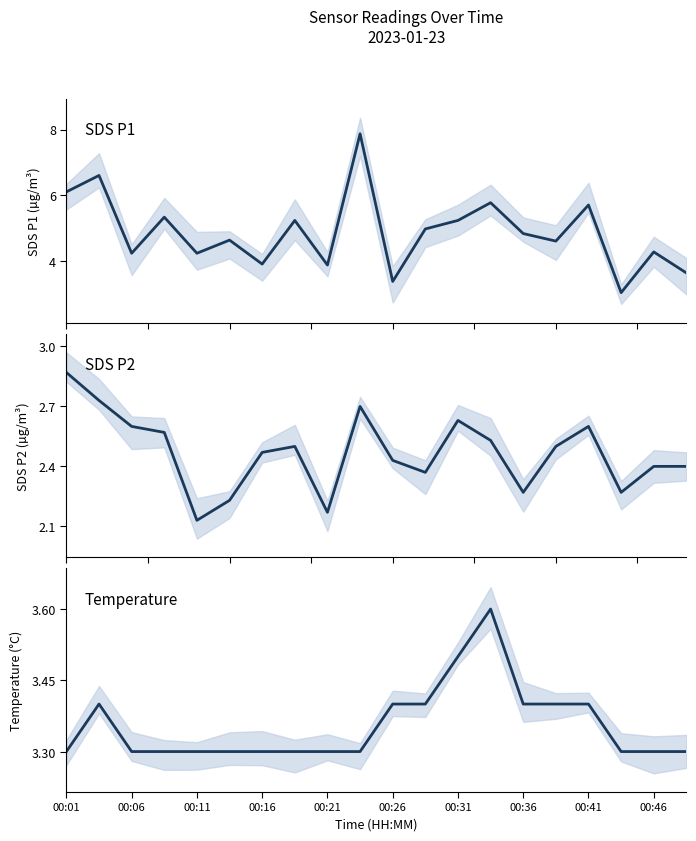

How many series are shown in this chart?

3